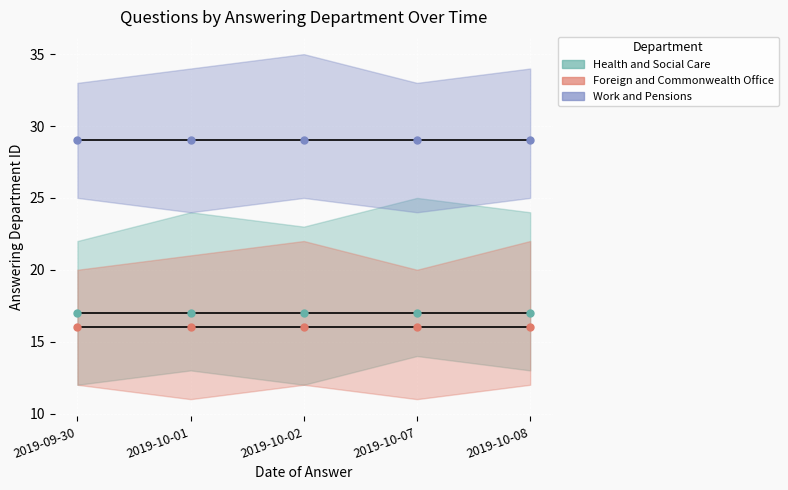

What are all the series names shown in the legend?

Health and Social Care, Foreign and Commonwealth Office, Work and Pensions